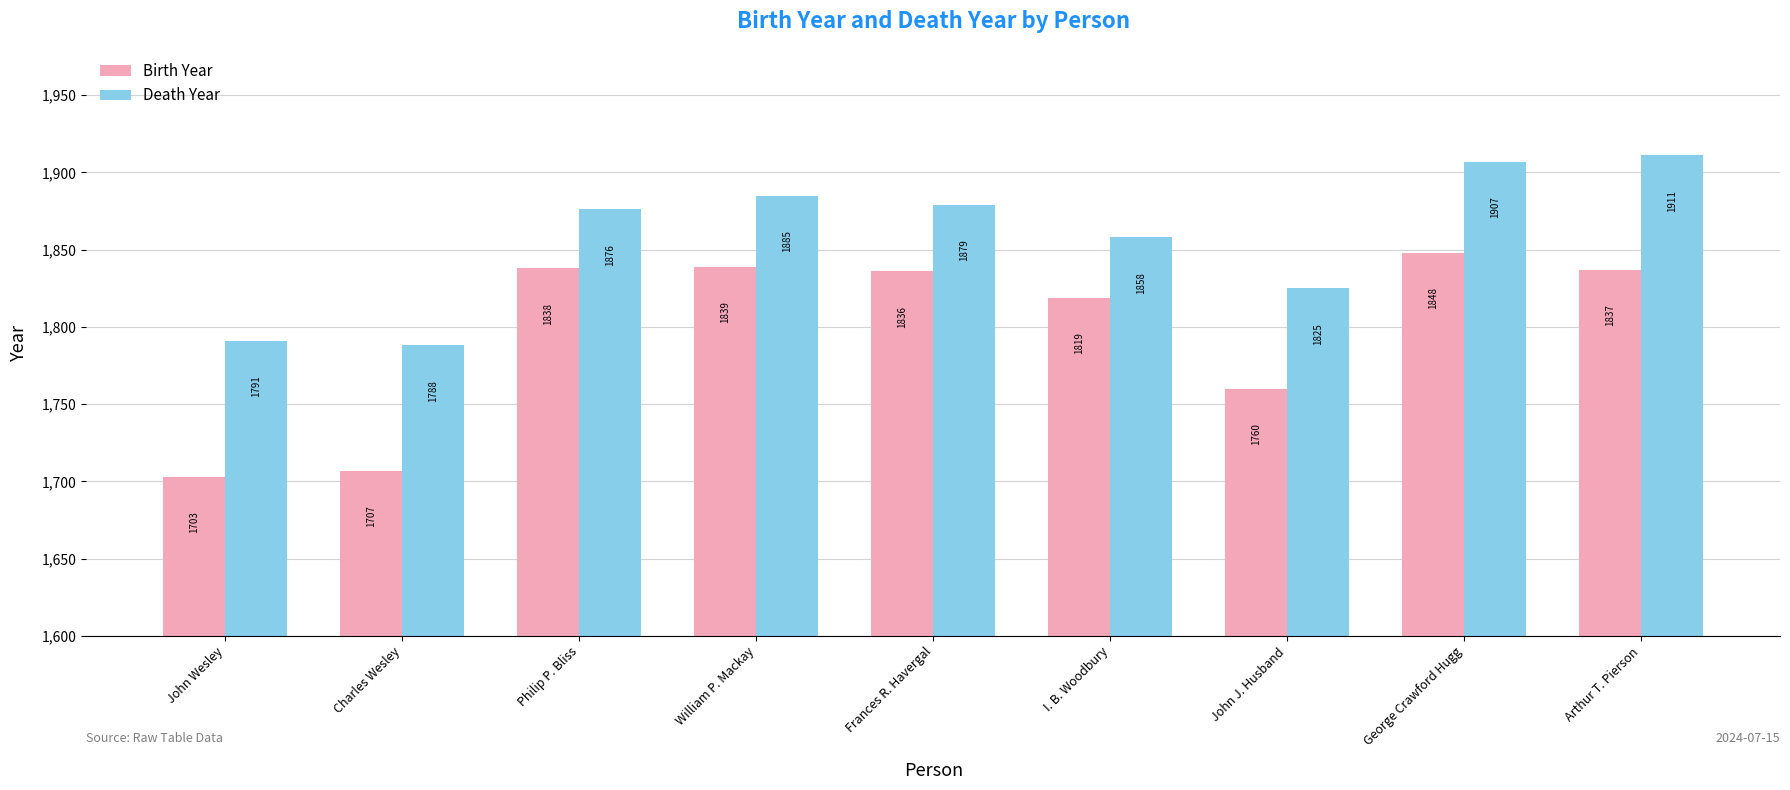

The value of Birth Year at John J. Husband is 2638. True or false?

False